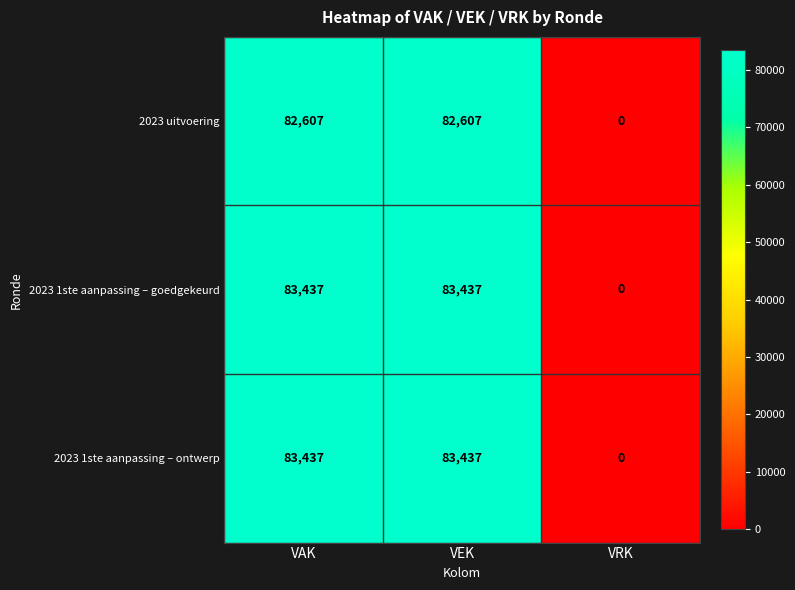

How many series are shown in this chart?

3